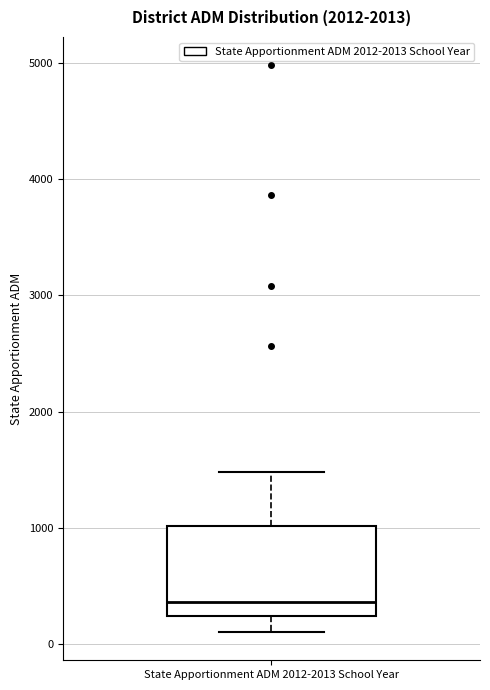

Where is the lower edge of the box for State Apportionment ADM 2012-2013 School Year on the y-axis? The values are not printed on the chart, so give them approximately, as read against the axis.

200